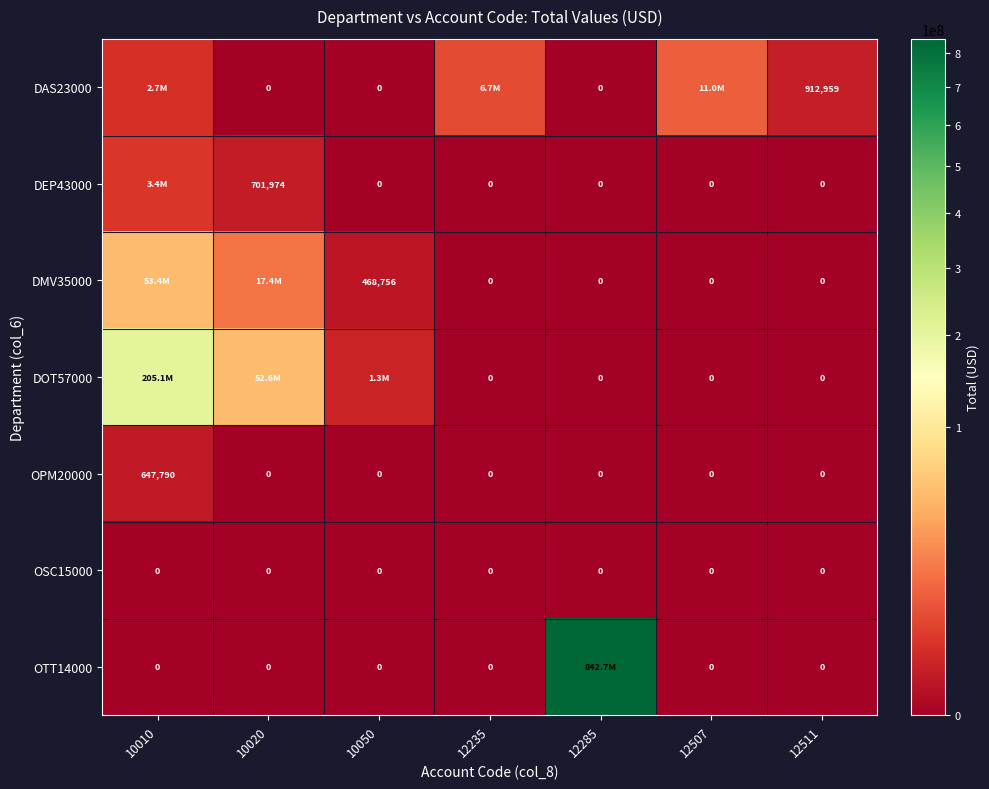

What is the spread (max minus min) of values at 12511?

912959